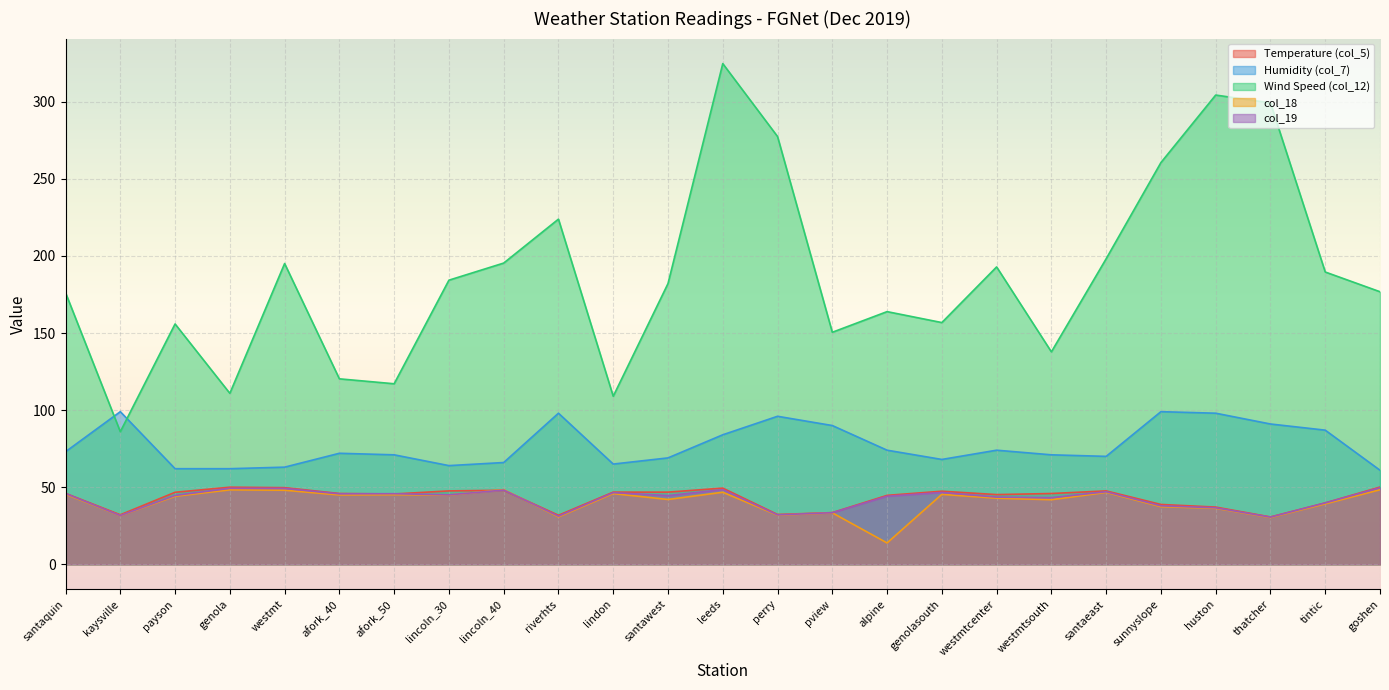

Where is the first local maximum for Temperature (col_5)?

genola